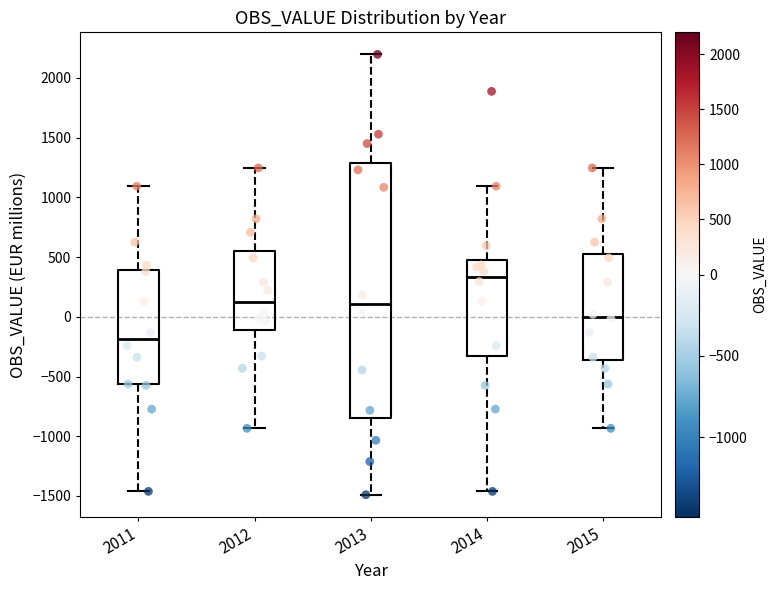

Reading left to right, read every box against the y-axis: the position of its median line, the range the box covers, and the ends of its whiskers. The values are not printed on the chart, so give them approximately, as read against the axis.

2011: median -200, box -550 to 400, whiskers -1450 to 1100
2012: median 100, box -100 to 550, whiskers -950 to 1250
2013: median 100, box -850 to 1300, whiskers -1500 to 2200
2014: median 350, box -300 to 450, whiskers -1450 to 1100
2015: median 0, box -350 to 550, whiskers -950 to 1250